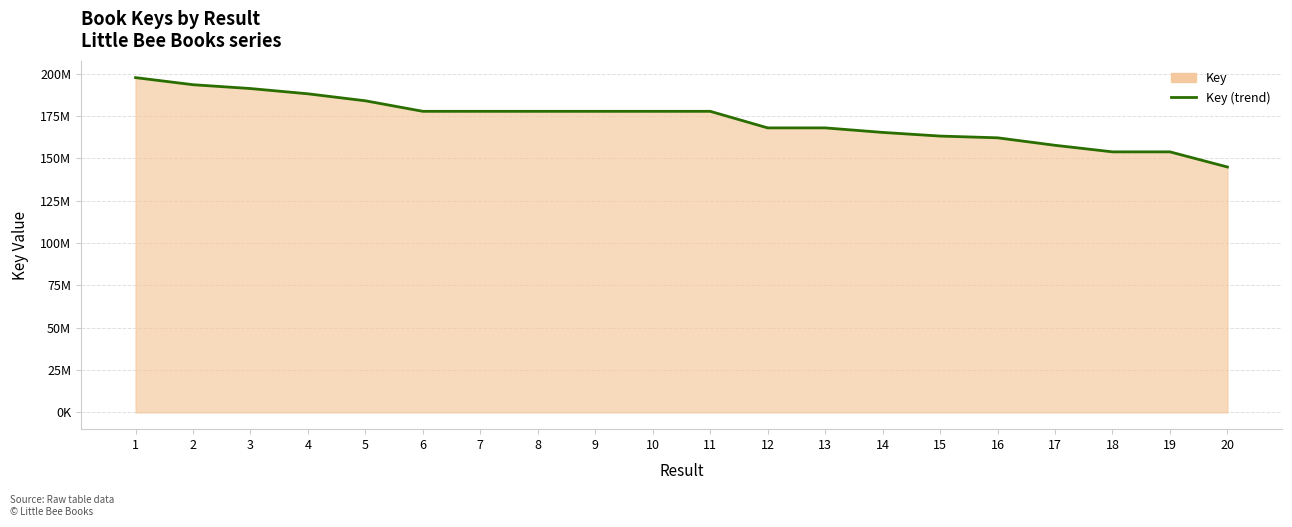

What is the value of the 19th point from the left?

153790576